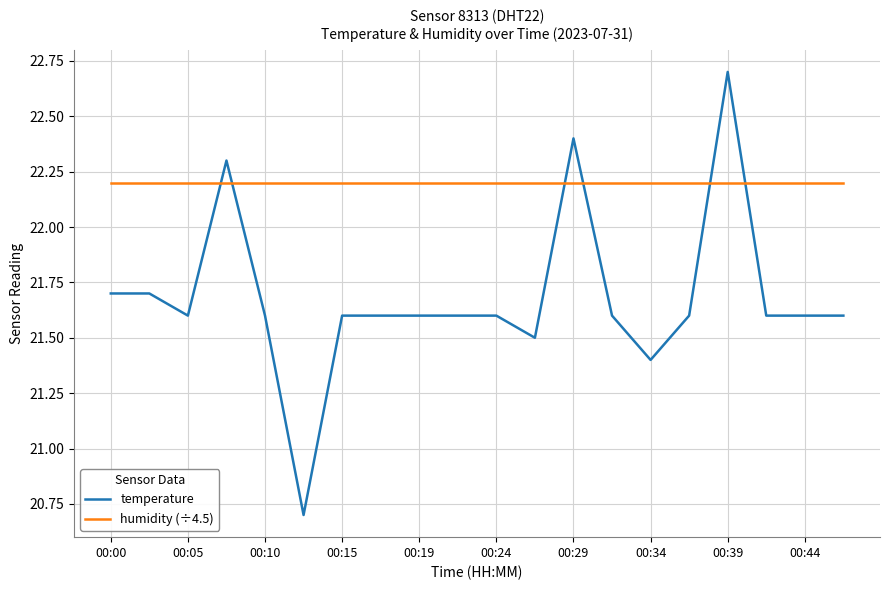

What is the maximum value shown in the chart?

22.7